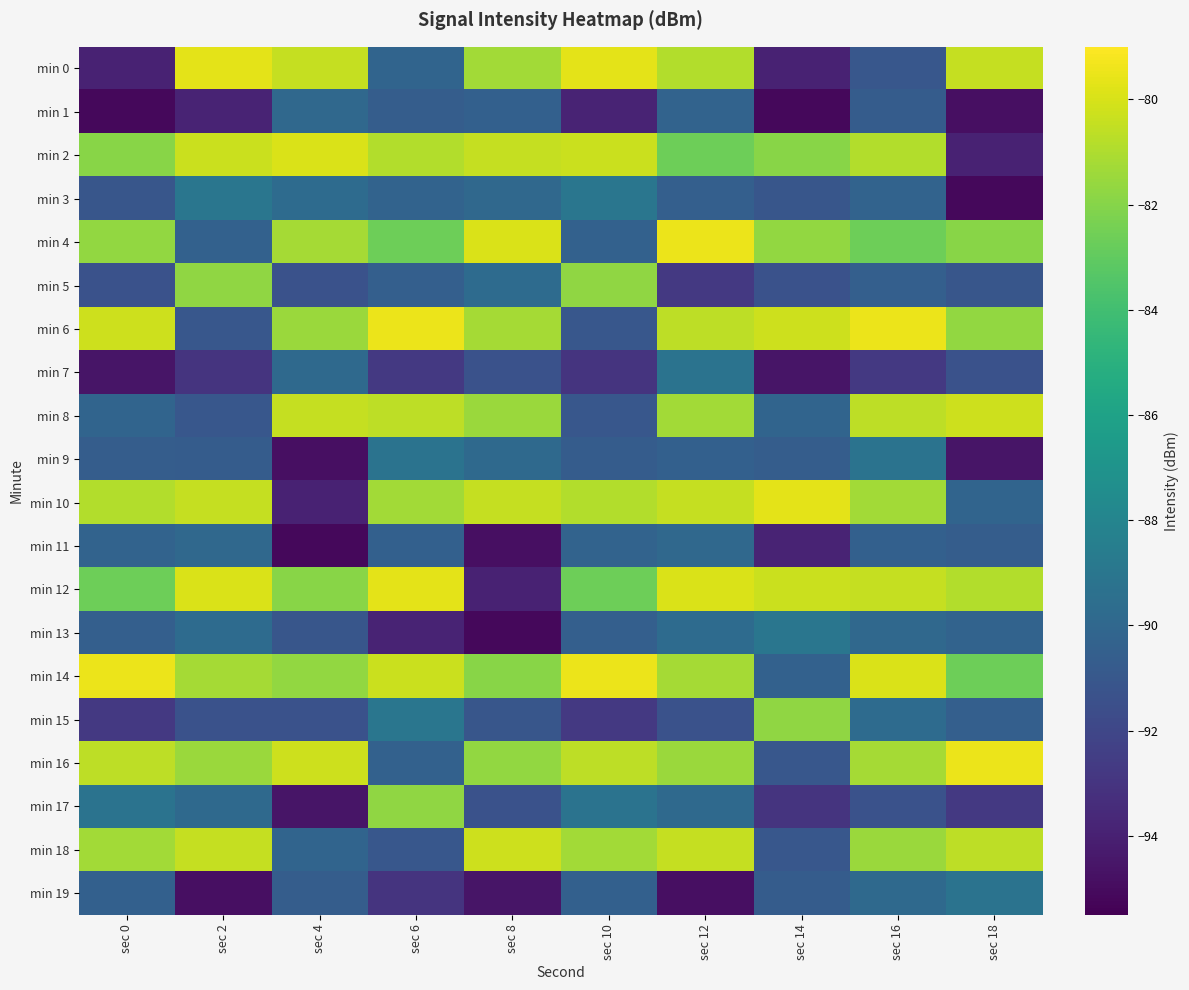

Between sec 12 and sec 18, which series saw the biggest shift?

min 2